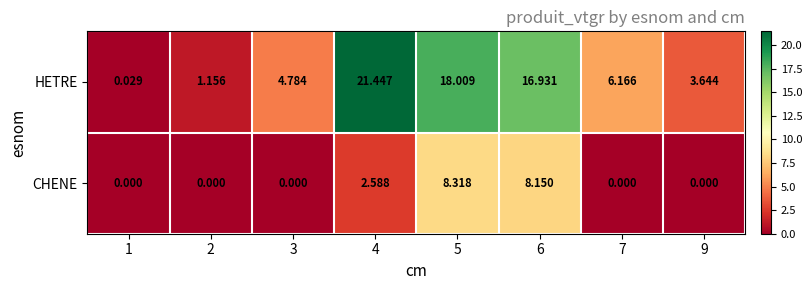

Rank the series by their maximum value, from highest to lowest.

HETRE, CHENE